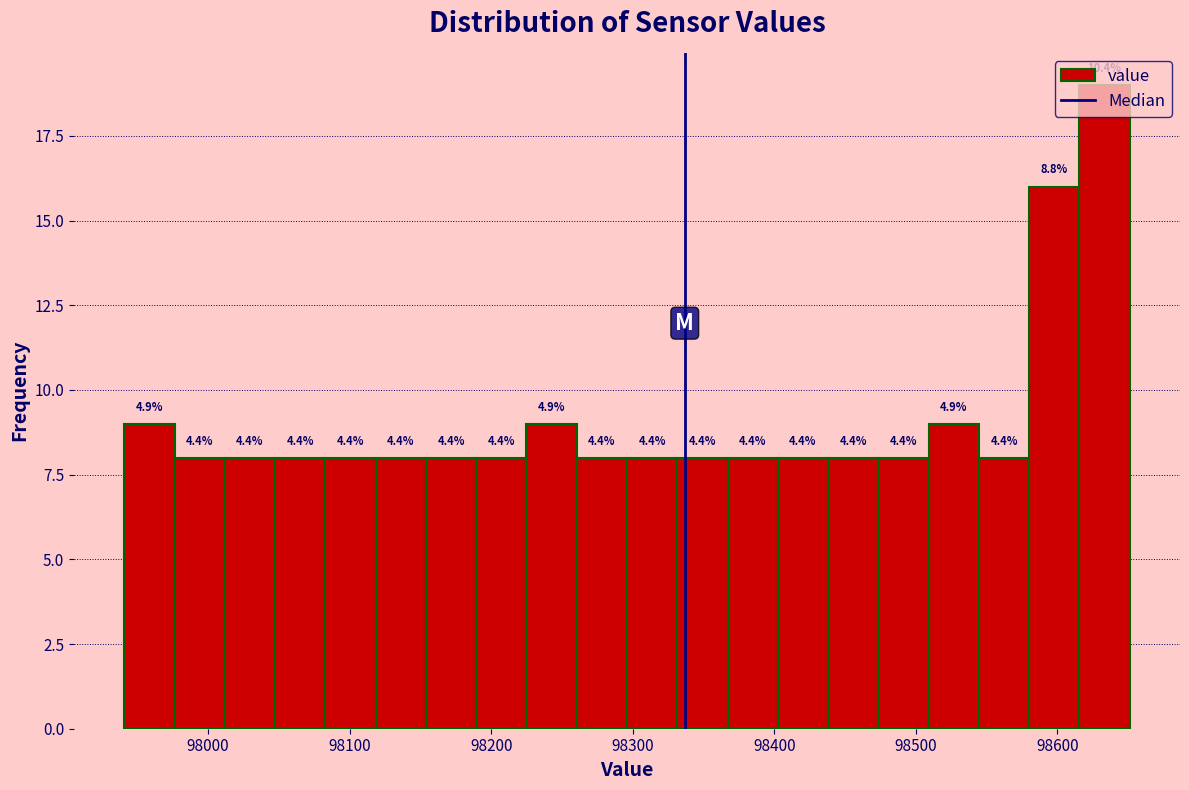

Around what value on the x-axis is the tallest bar? Give the approximate position of its centre, as read against the axis.

98630